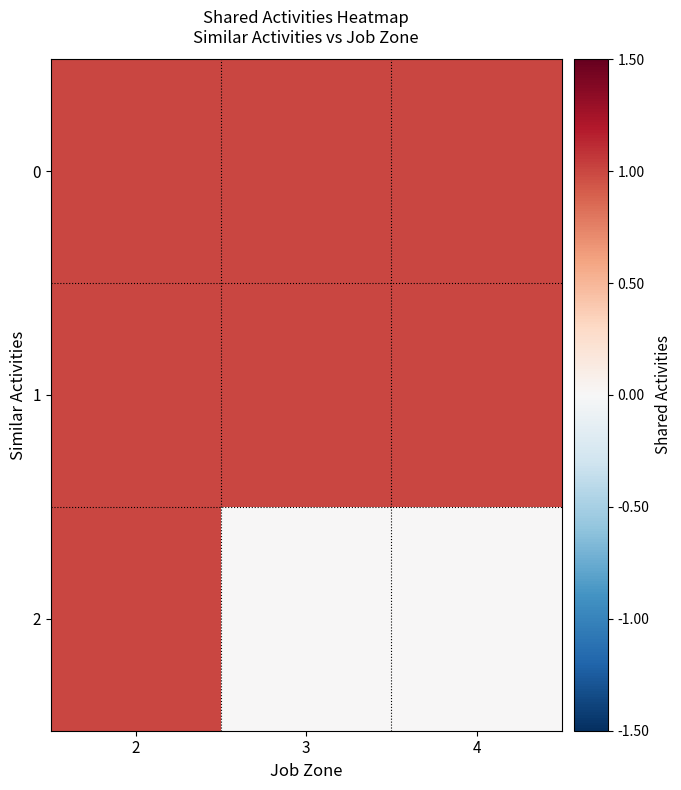

Which has a higher value, 2 or 4?

2